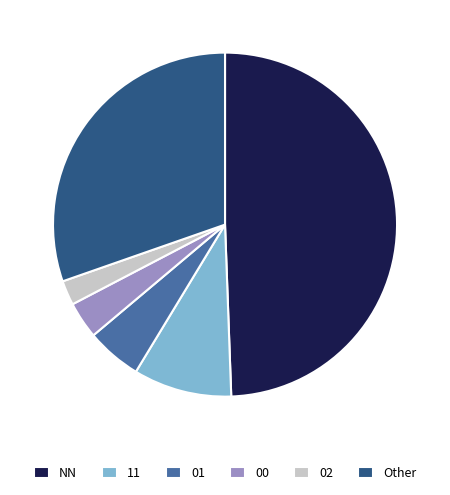

True or false: 11 accounts for 9% of the total.

True